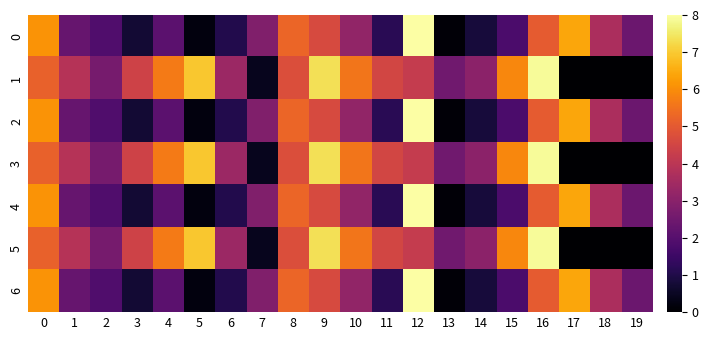

At which category does the chart reach its peak across all series?

12